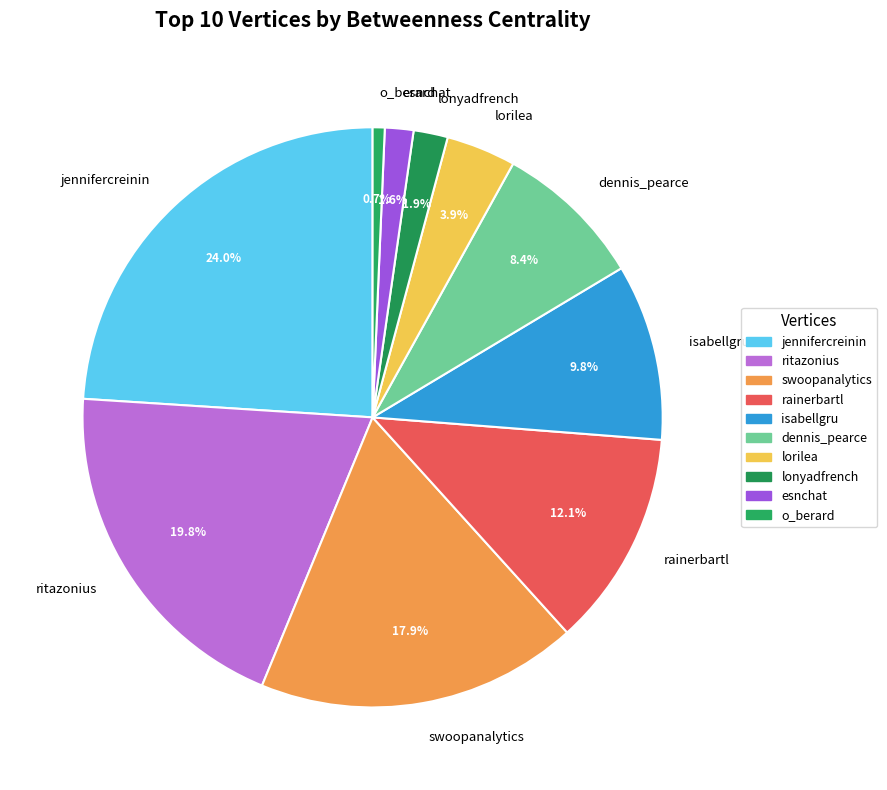

True or false: dennis_pearce accounts for 1% of the total.

False